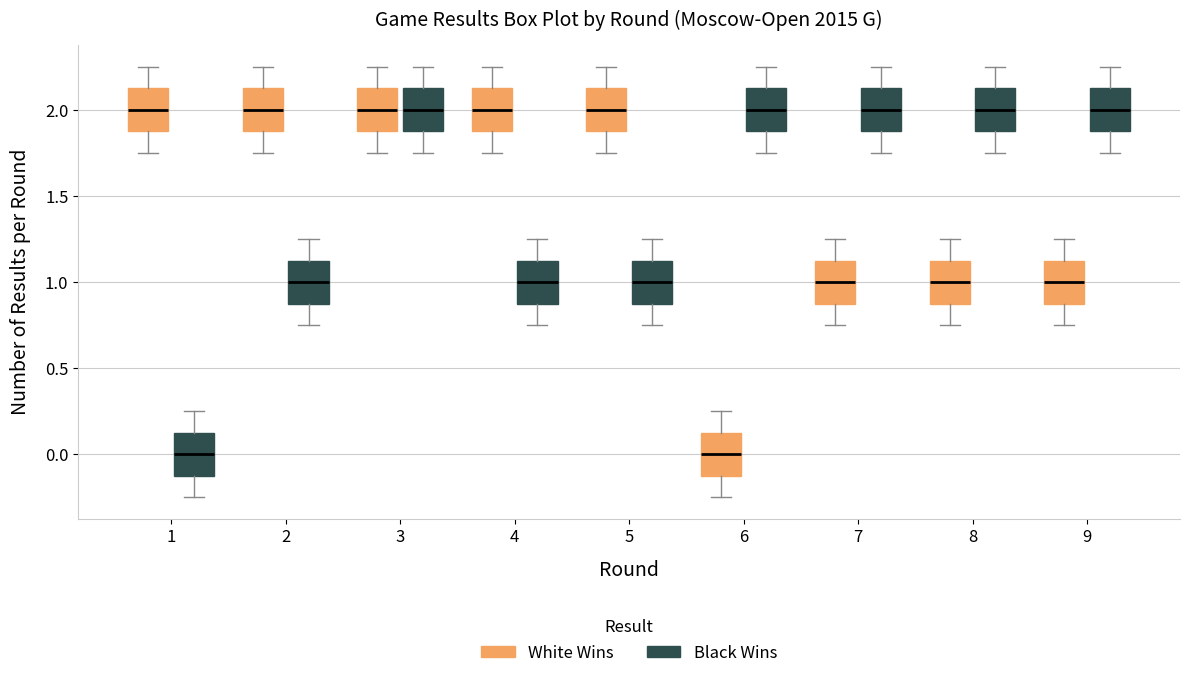

Where is the lower edge of the box for 4 (White Wins) on the y-axis? The values are not printed on the chart, so give them approximately, as read against the axis.

1.90